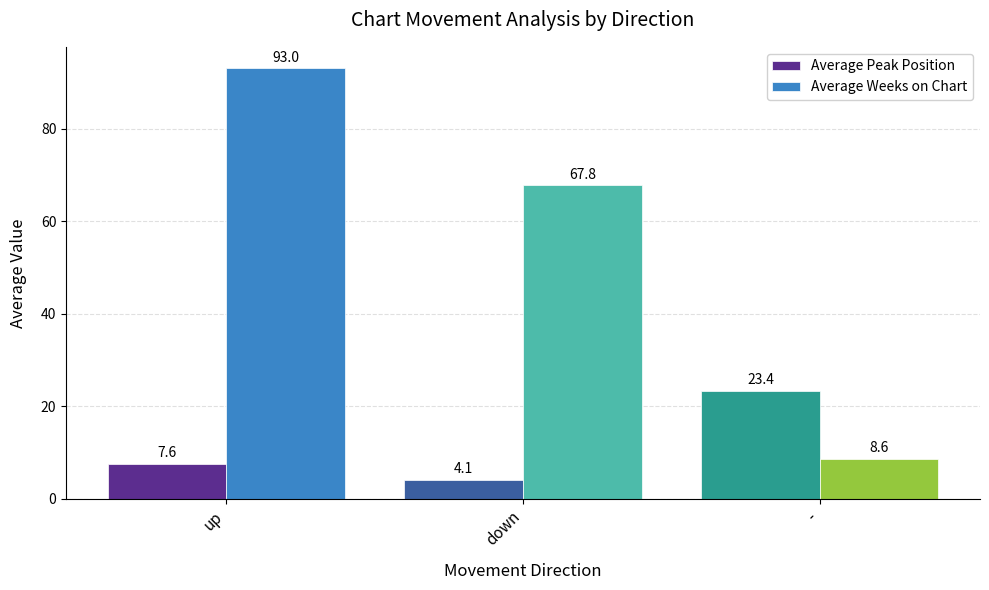

What is the difference between the highest and lowest values at -?

14.8